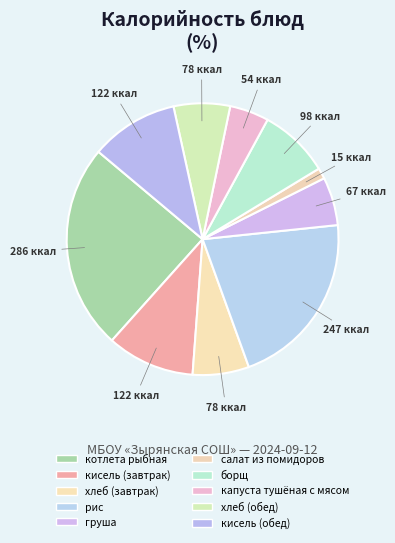

How many segments does this pie chart have?

10